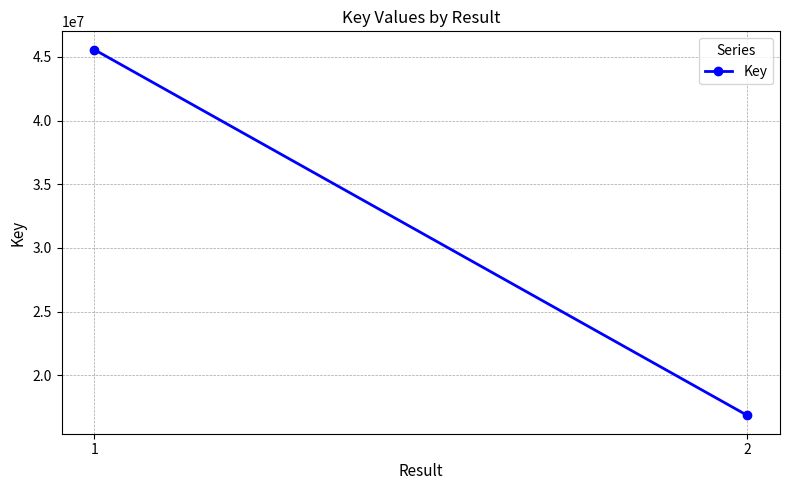

What is the value of the 1st point from the left?

45572122